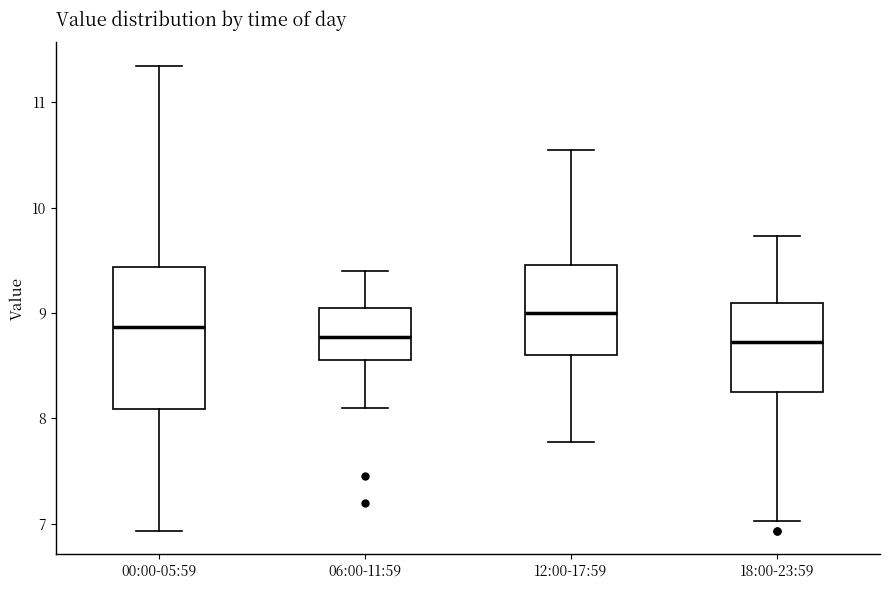

Reading left to right, transcribe this box plot: for each box, give where its median line is, the range the box spans, and where its two whiskers end, as read against the y-axis. The values are not printed on the chart, so give them approximately, as read against the axis.

00:00-05:59: median 8.9, box 8.1 to 9.4, whiskers 6.9 to 11.4
06:00-11:59: median 8.8, box 8.6 to 9.1, whiskers 8.1 to 9.4
12:00-17:59: median 9.0, box 8.6 to 9.5, whiskers 7.8 to 10.6
18:00-23:59: median 8.7, box 8.3 to 9.1, whiskers 7.0 to 9.7